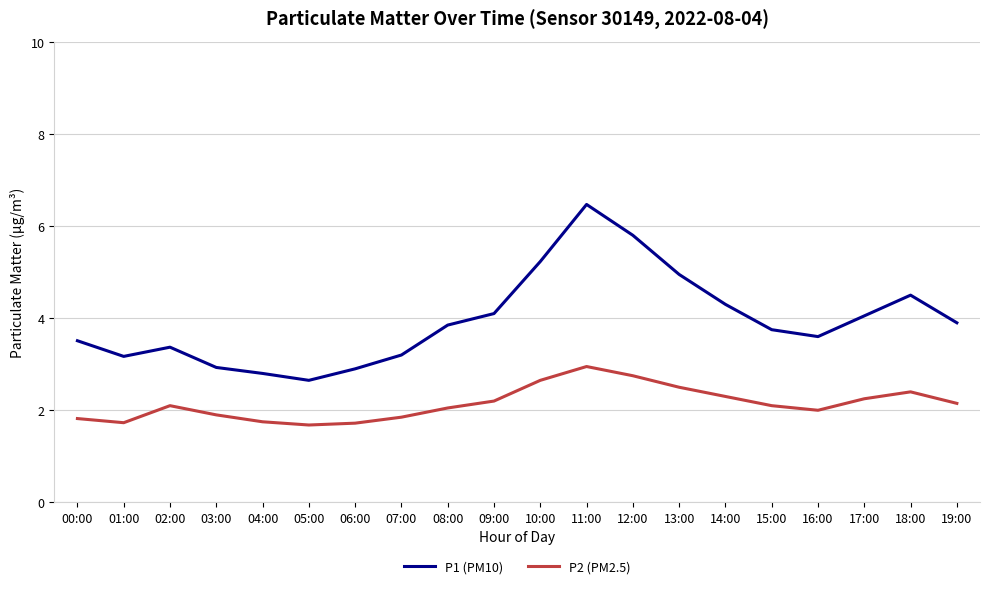

Count the number of data series in this chart.

2